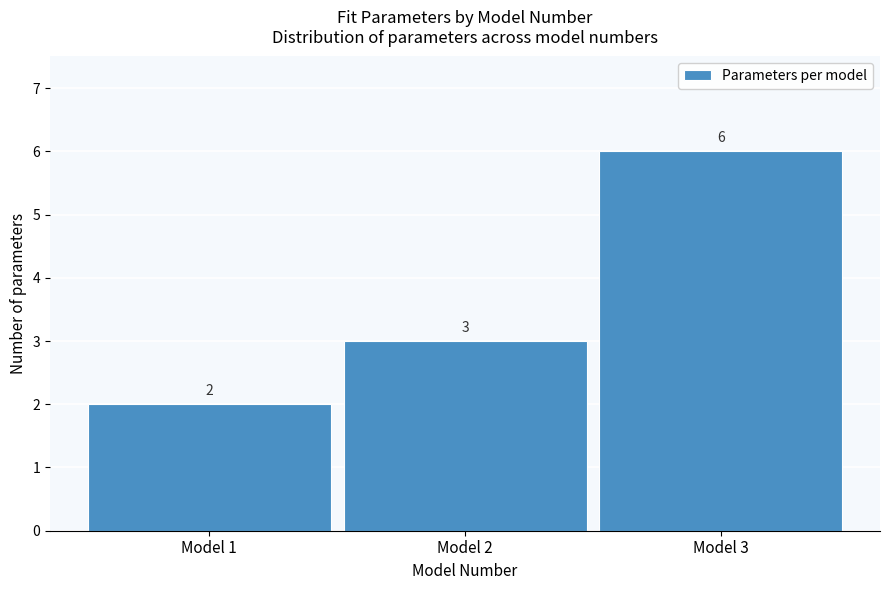

Reading right to left, list all the values displayed in this chart.

6	3	2